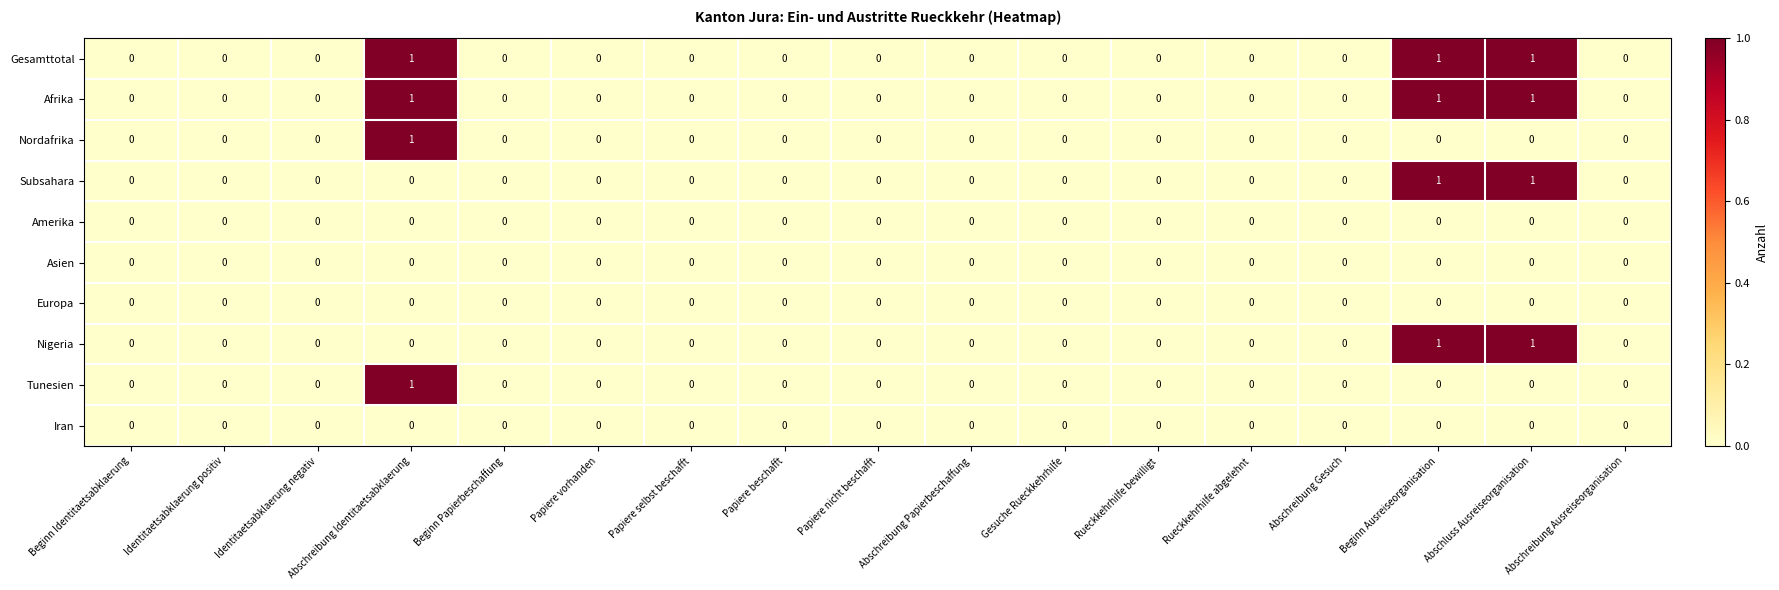

Is it true that Europa equals 0 at Beginn Identitaetsabklaerung?

True